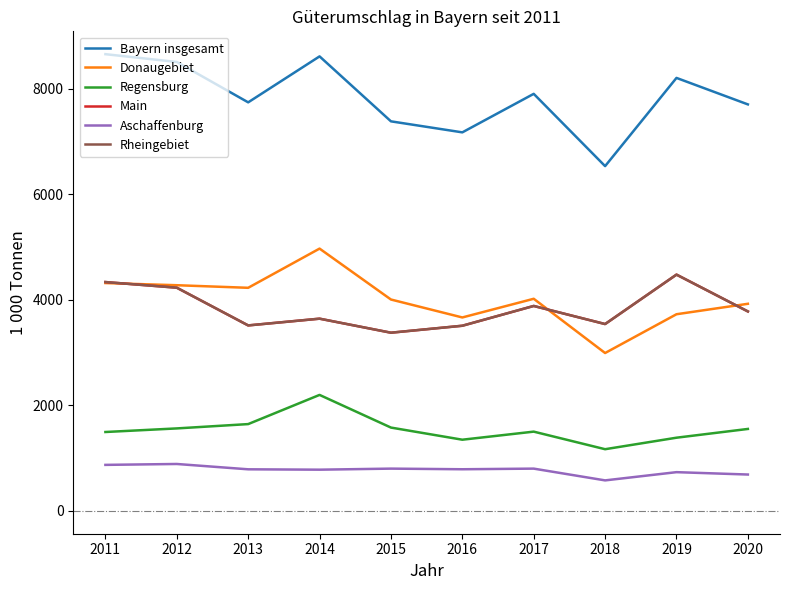

List the series in order of their peak value, lowest first.

Aschaffenburg, Regensburg, Main, Rheingebiet, Donaugebiet, Bayern insgesamt